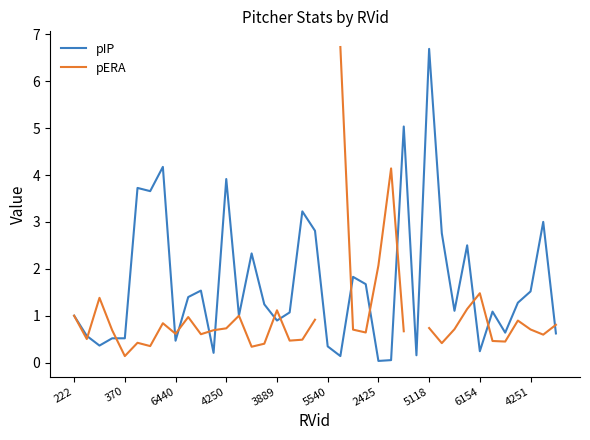

Does the chart display data point markers on the line(s)?

No